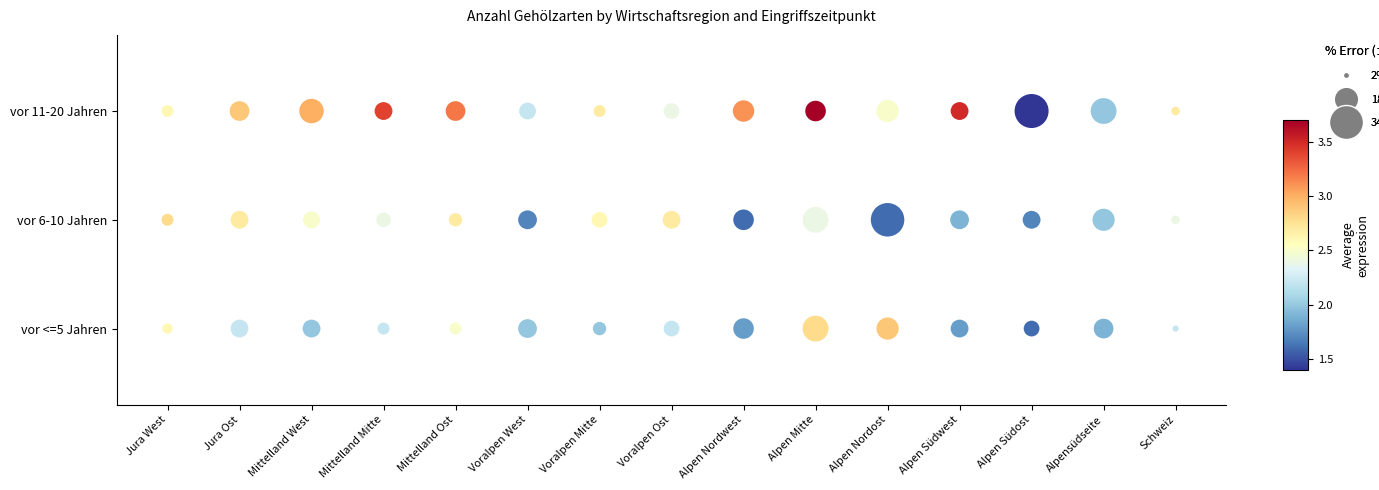

Rank the series by their maximum value, from highest to lowest.

vor 11-20 Jahren, vor <=5 Jahren, vor 6-10 Jahren